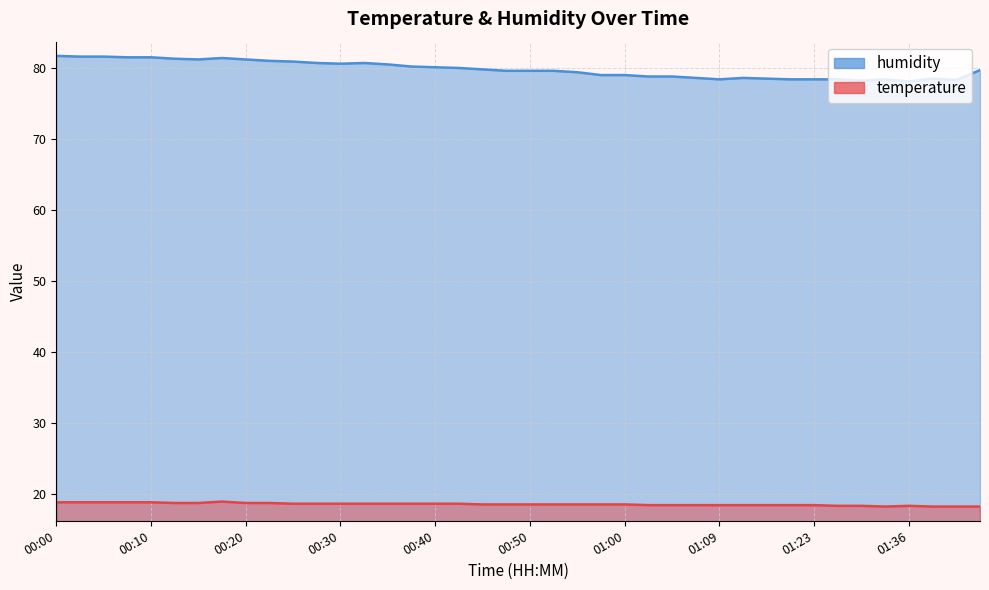

At which category does humidity reach its first local valley?

00:15